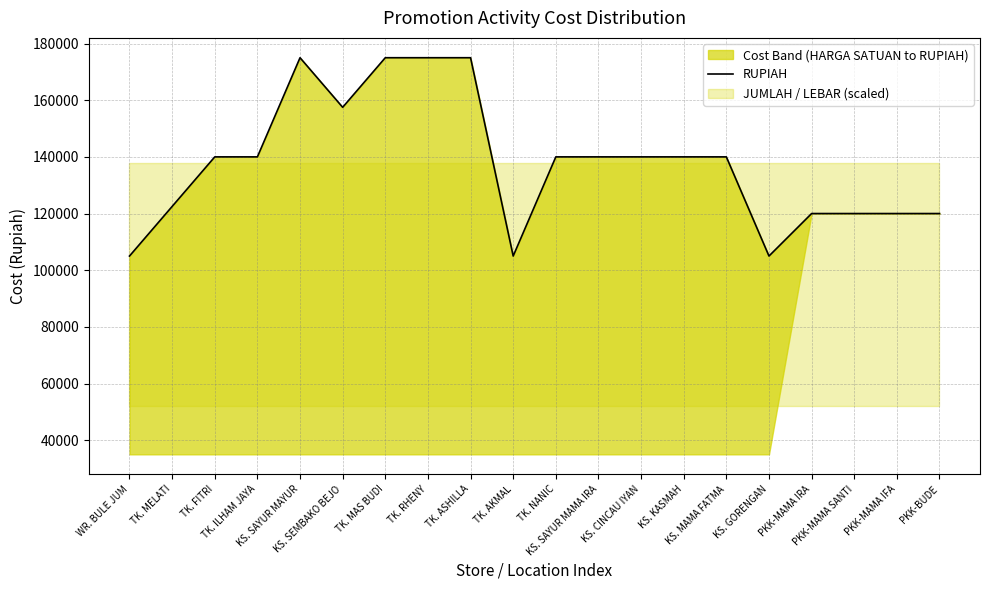

Reading left to right, extract all data points from this chart.

105000	122500	140000	140000	175000	157500	175000	175000	175000	105000	140000	140000	140000	140000	140000	105000	120000	120000	120000	120000